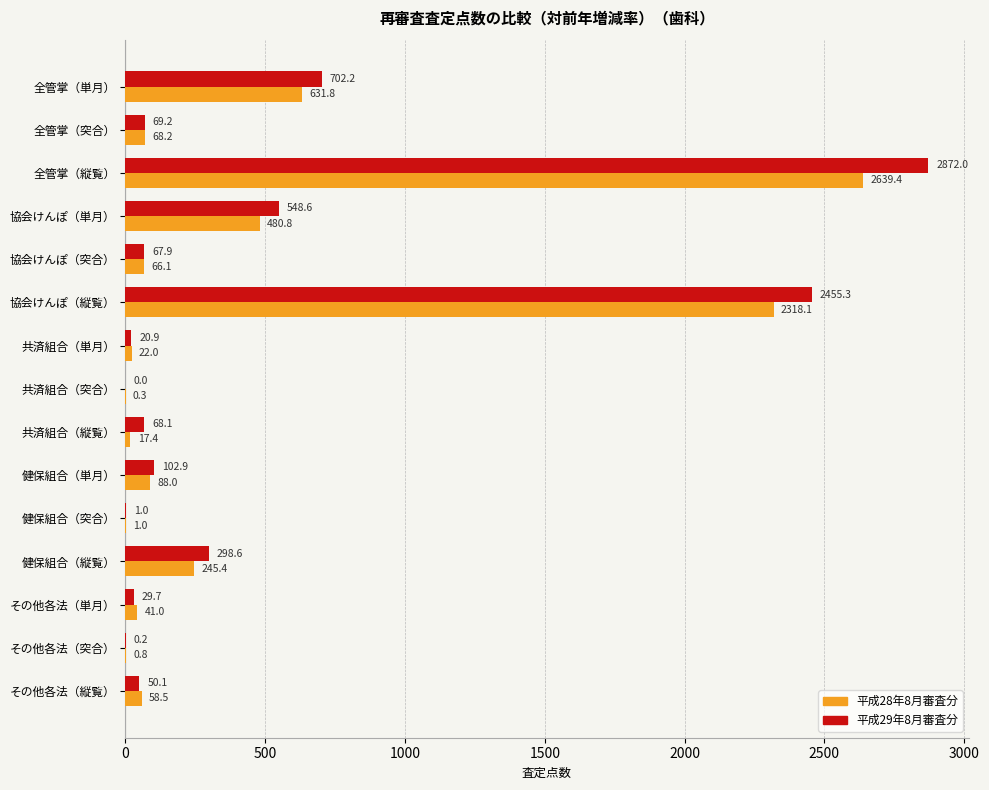

What is the sum of all 平成28年8月審査分 values?

6678.9